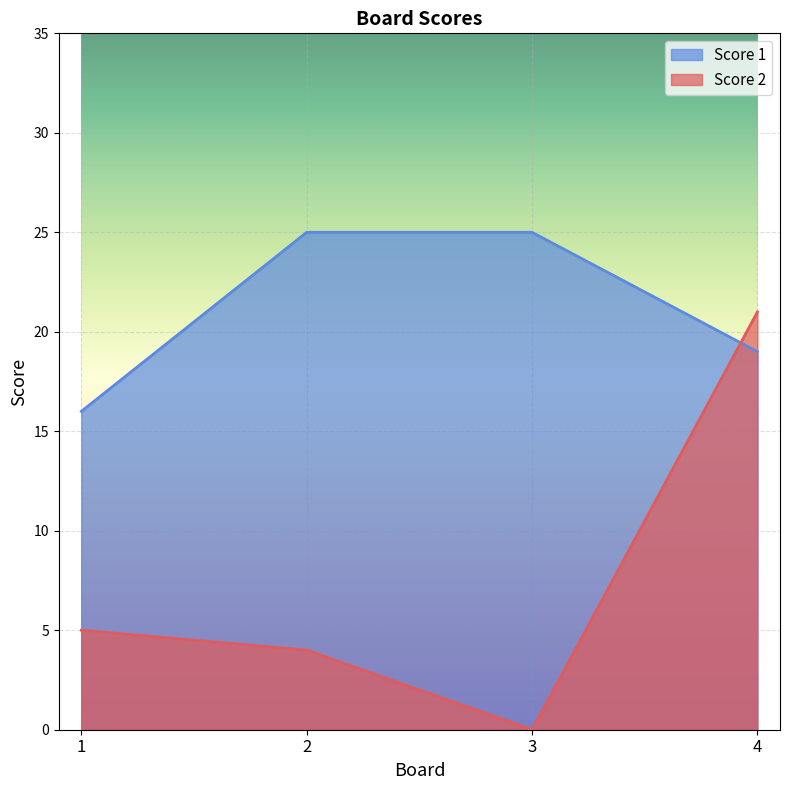

Between 1 and 3, which series saw the biggest shift?

Score 1